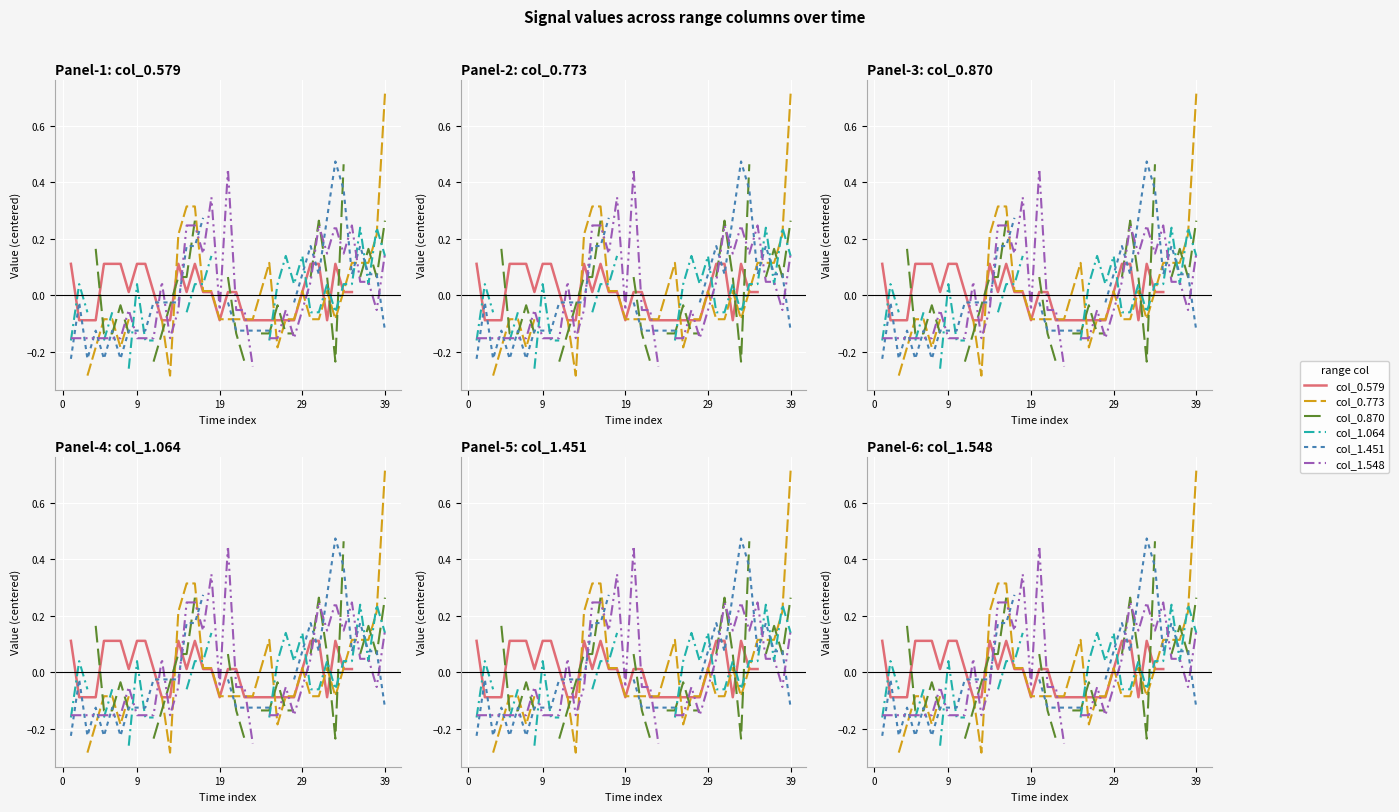

What is the label of the 5th point from the right?

35